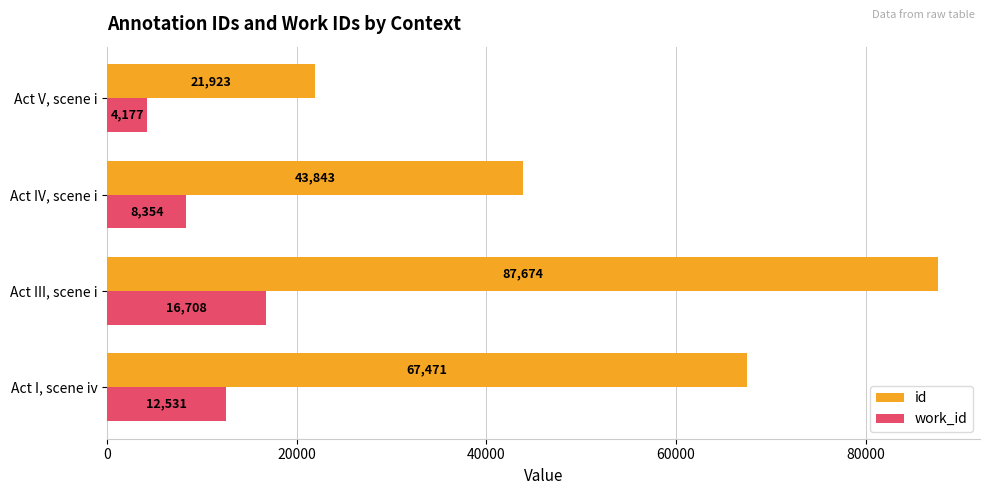

At which category does the chart reach its peak across all series?

Act III, scene i